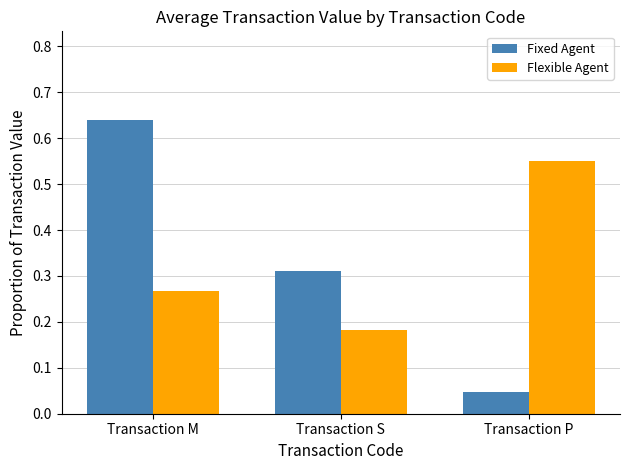

Count the number of categories in the chart.

3